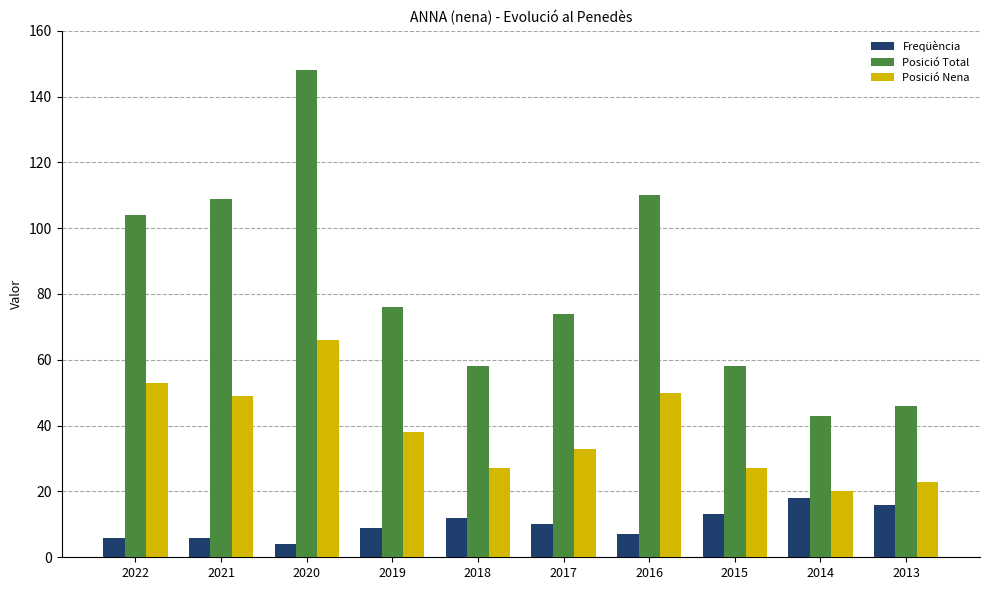

Reading right to left, transcribe all the data shown in this chart.

Freqüència: 2013=16	2014=18	2015=13	2016=7	2017=10	2018=12	2019=9	2020=4	2021=6	2022=6
Posició Total: 2013=46	2014=43	2015=58	2016=110	2017=74	2018=58	2019=76	2020=148	2021=109	2022=104
Posició Nena: 2013=23	2014=20	2015=27	2016=50	2017=33	2018=27	2019=38	2020=66	2021=49	2022=53